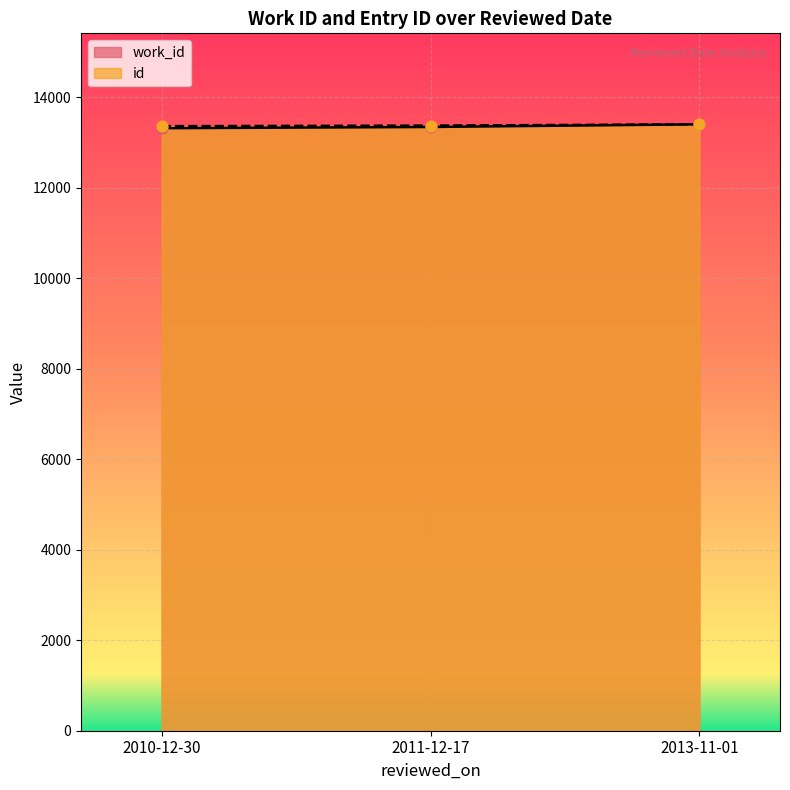

What is the total value across all series at 2013-11-01?

26812.0